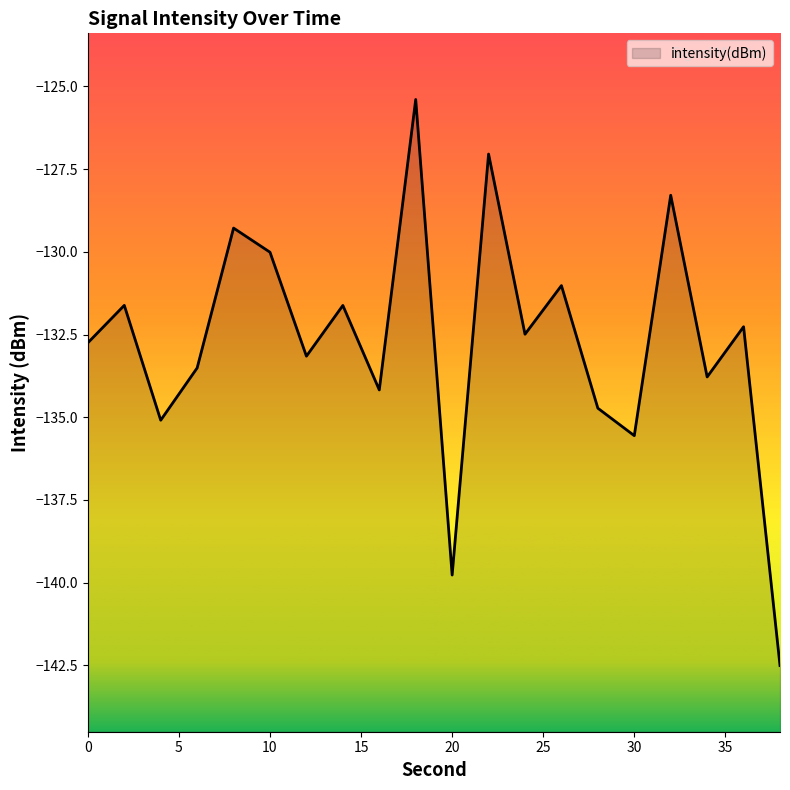

Where is the data nearest to the value -133?

12